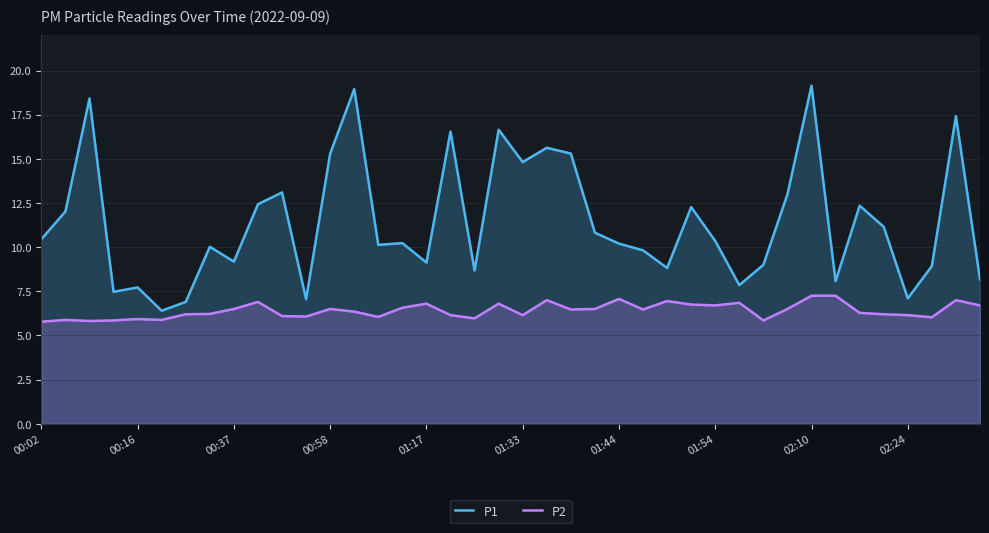

Where is P2 nearest to the value 6?

18